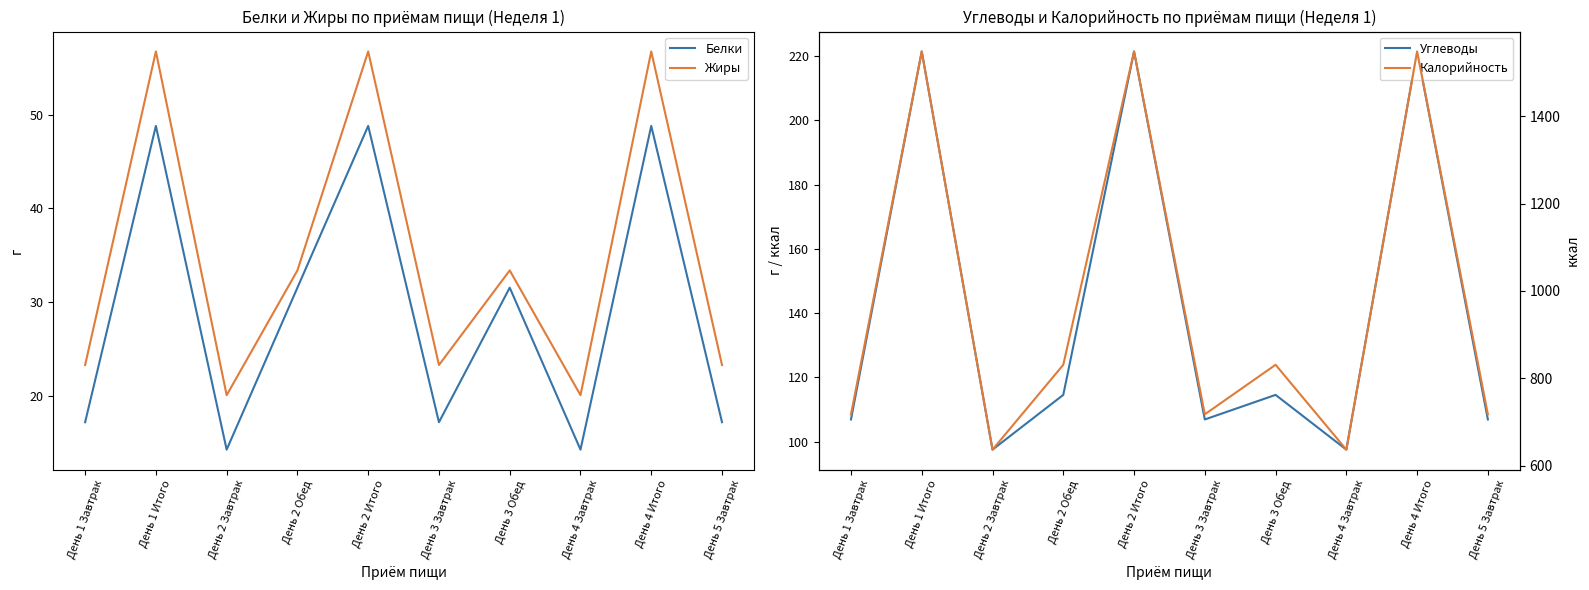

How many values in the Белки series are below 31?

5